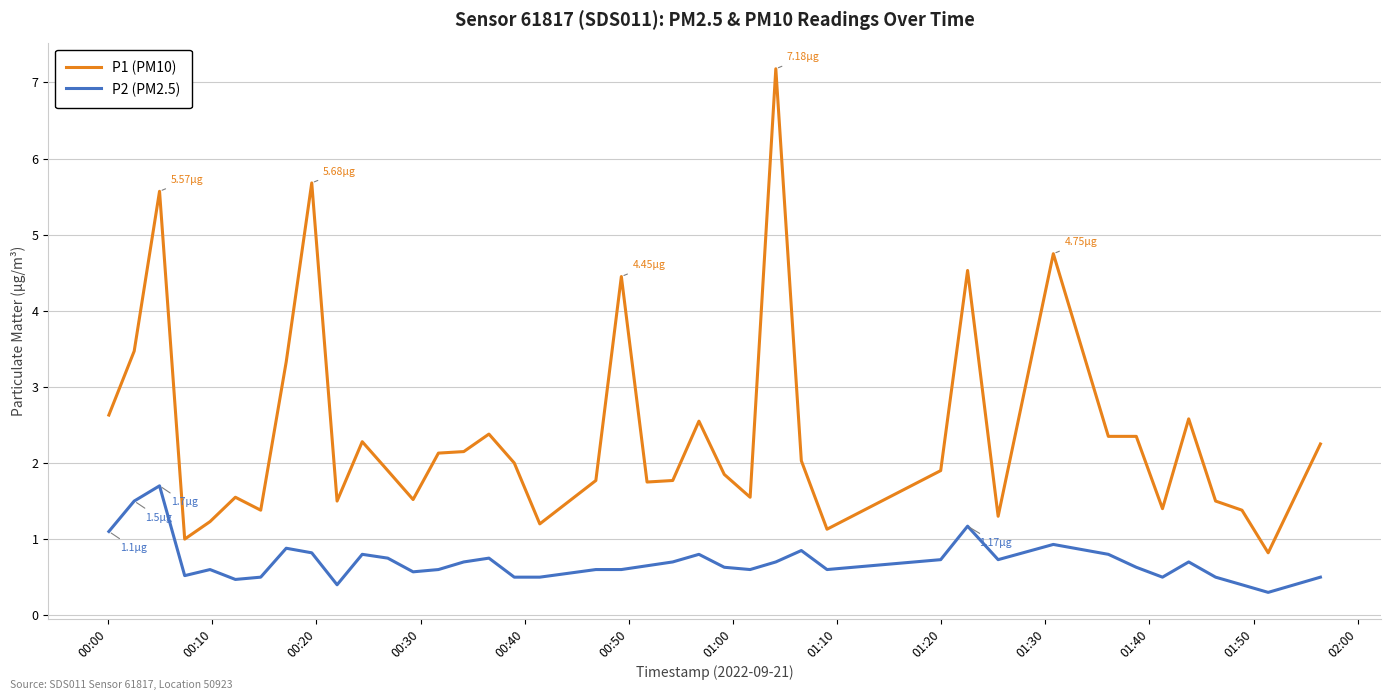

What is the average value of the P2 (PM2.5) series?

0.7